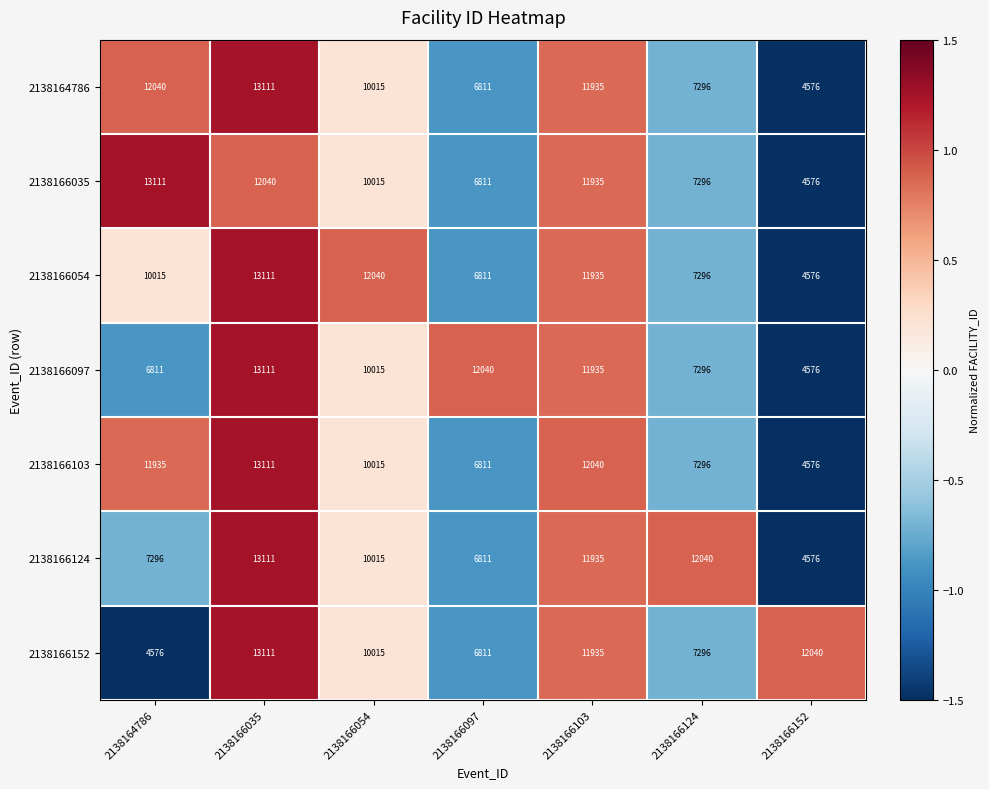

At how many categories does at least one series exceed 7322?

7